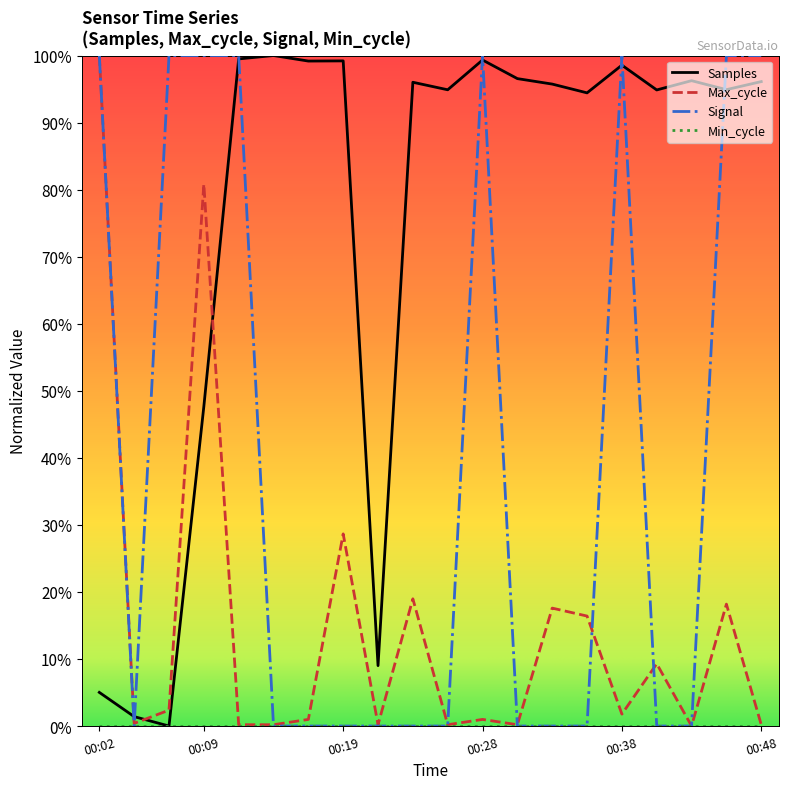

After their last crossing, which series has the higher values: Samples or Max_cycle?

Samples